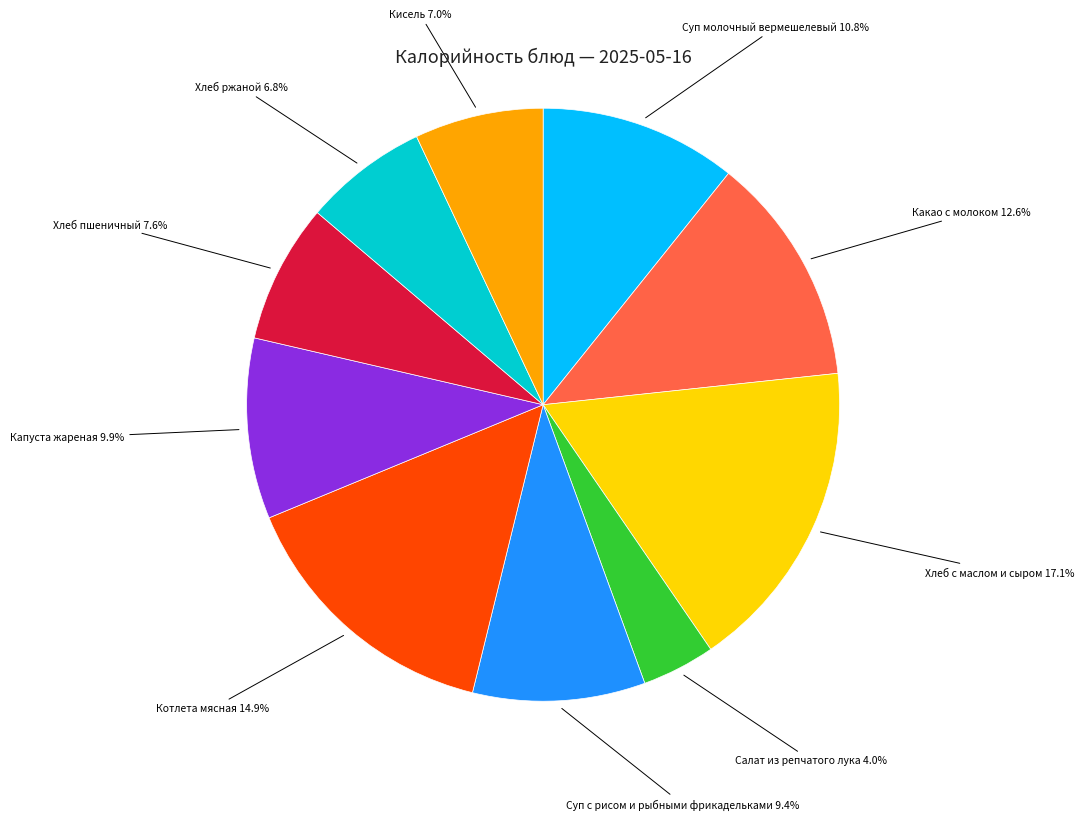

What percentage is the Хлеб пшеничный slice, to the nearest percent?

8%